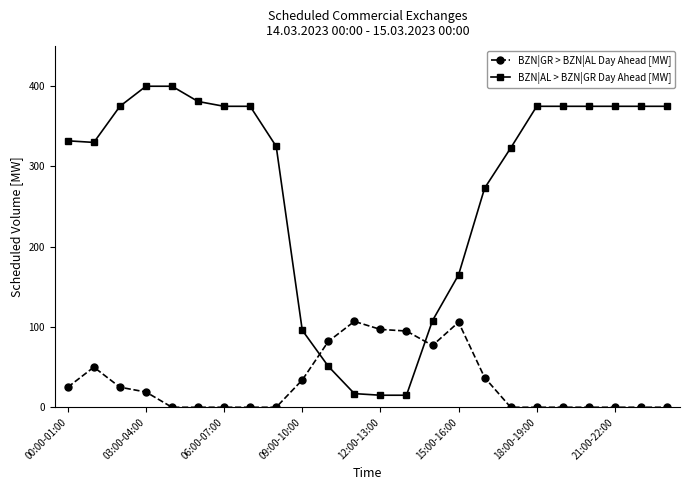

Which series has the largest range (max minus min)?

BZN|AL > BZN|GR Day Ahead [MW]